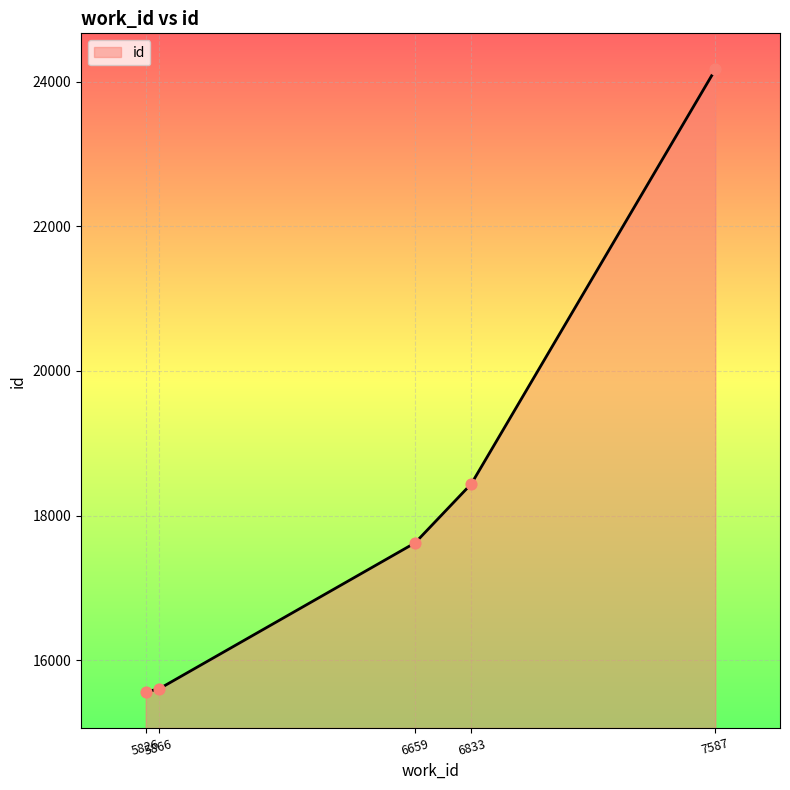

Between 7587 and 5866, which is larger?

7587